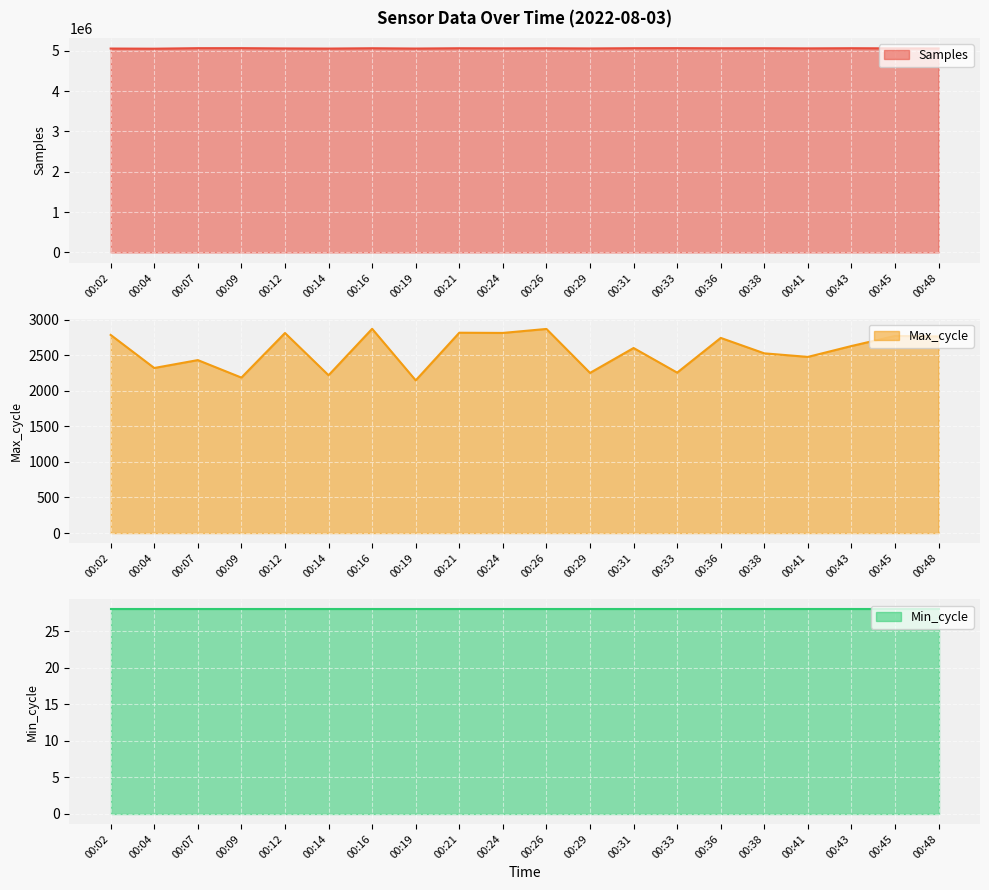

How many data points in Samples are above 5063734?

9